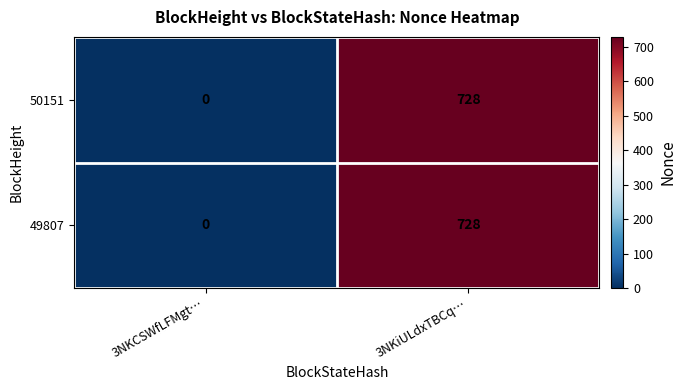

What is the difference between the 49807 values at 3NKiULdxTBCq… and 3NKCSWfLFMgt…?

728